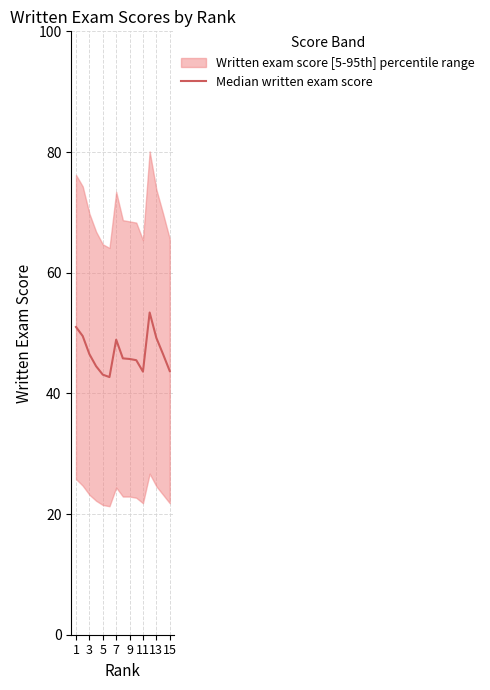

How many values exceed 45?

10